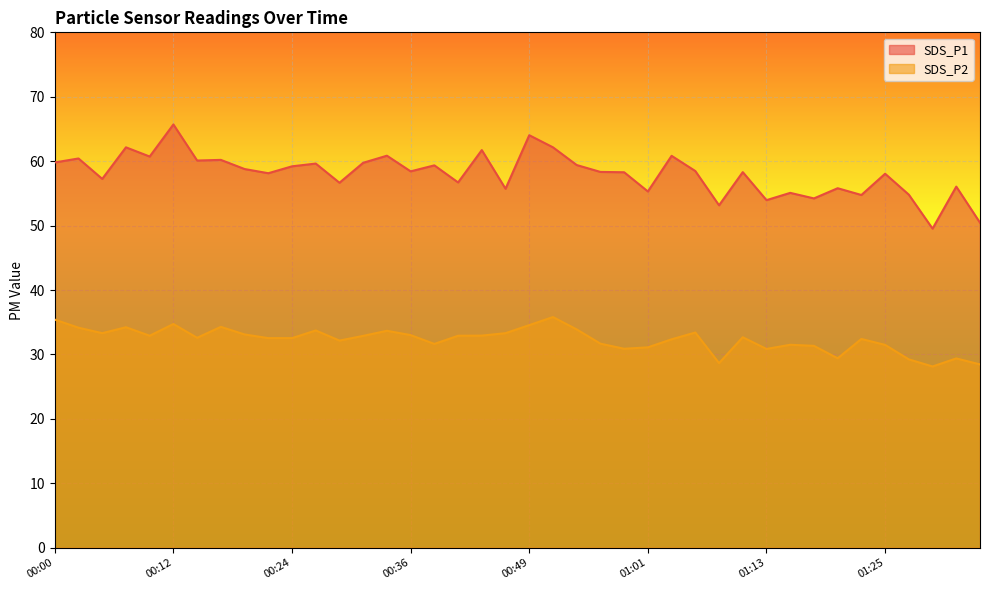

The SDS_P1 series shows 36.2 at 01:06. True or false?

False